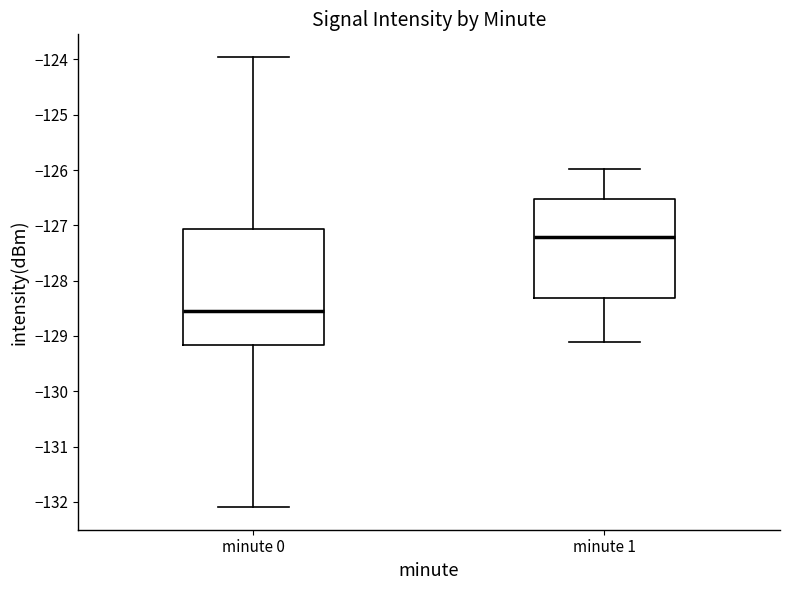

Reading left to right, transcribe this box plot: for each box, give where its median line is, the range the box spans, and where its two whiskers end, as read against the y-axis. The values are not printed on the chart, so give them approximately, as read against the axis.

minute 0: median -128.5, box -129.2 to -127.1, whiskers -132.1 to -124.0
minute 1: median -127.2, box -128.3 to -126.5, whiskers -129.1 to -126.0